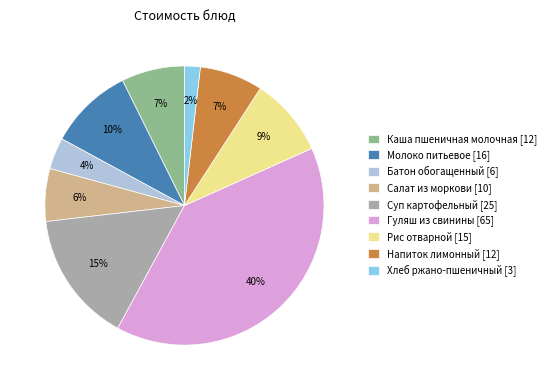

Is Напиток лимонный the majority of the pie?

No